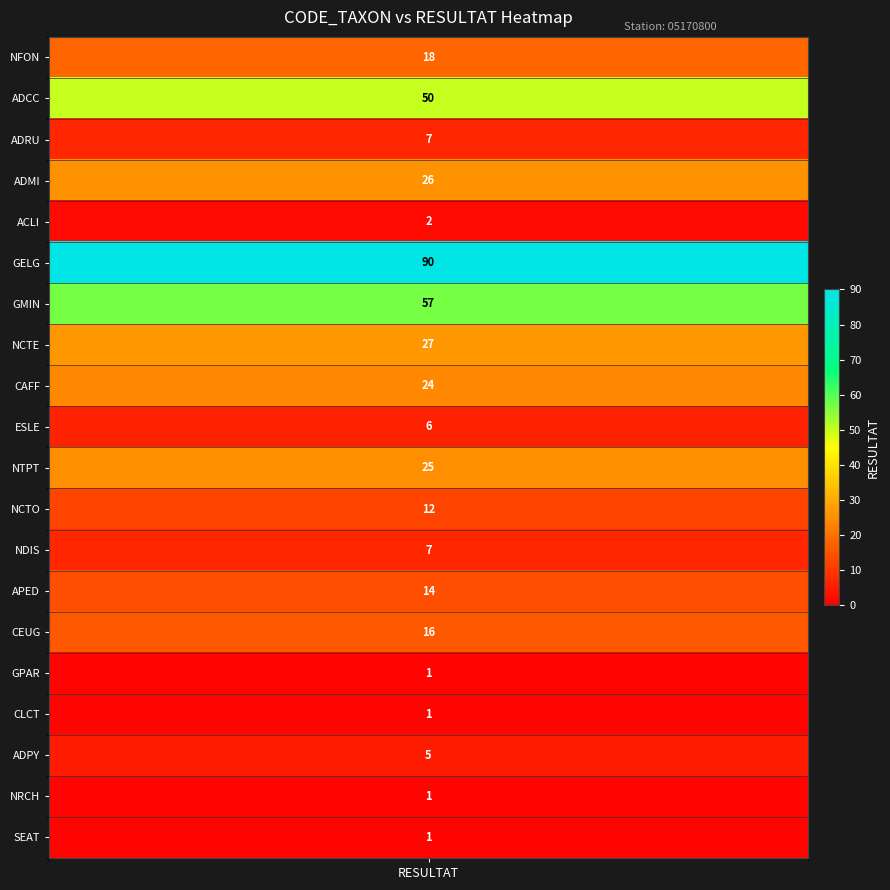

What is the sum of the values at ACLI and APED?

16